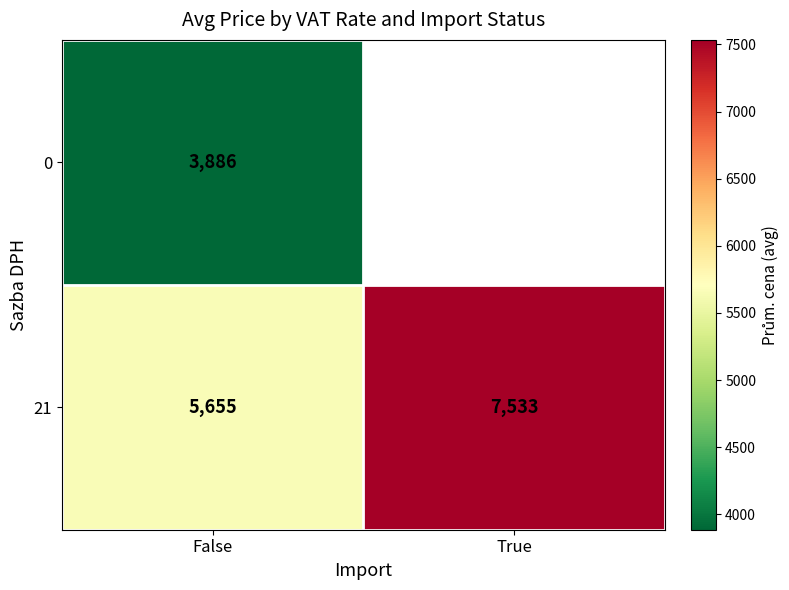

Between True and False, which is larger?

False